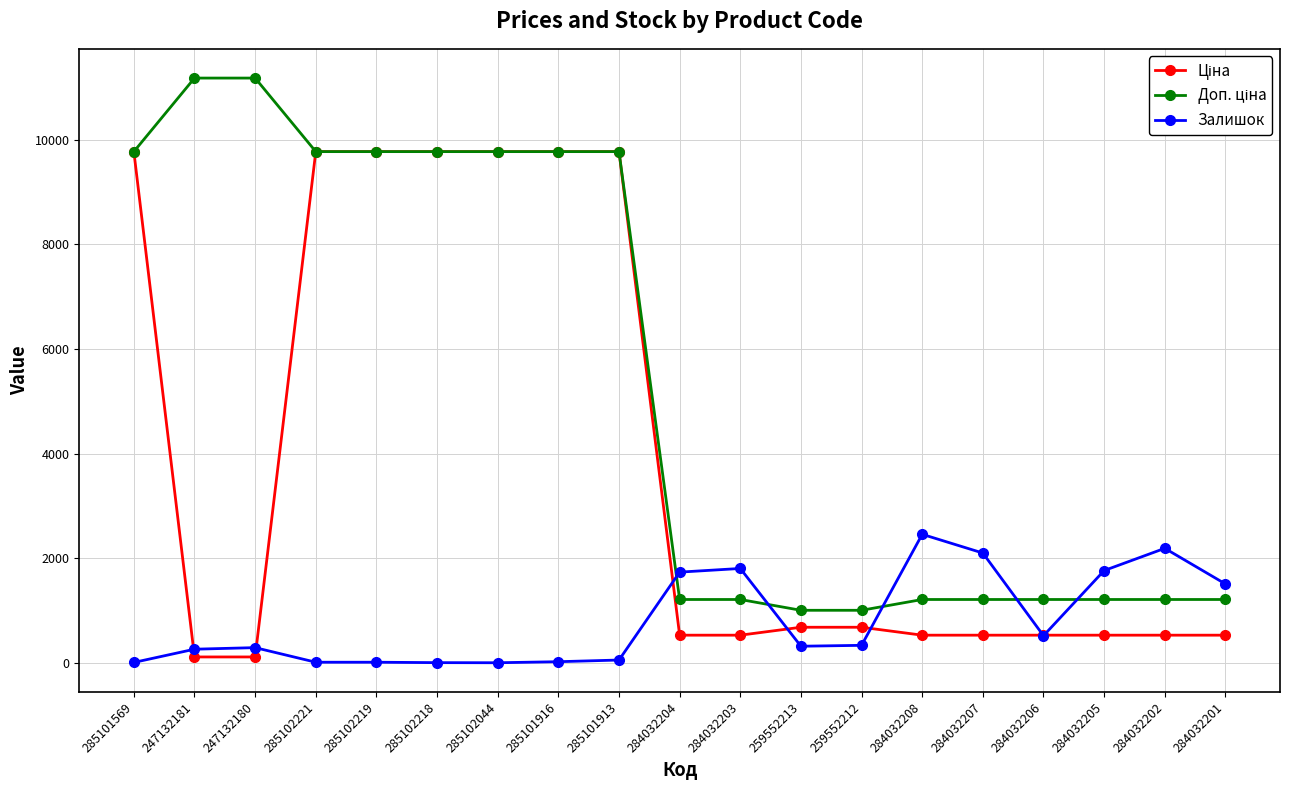

What is the greatest value displayed?

11182.0